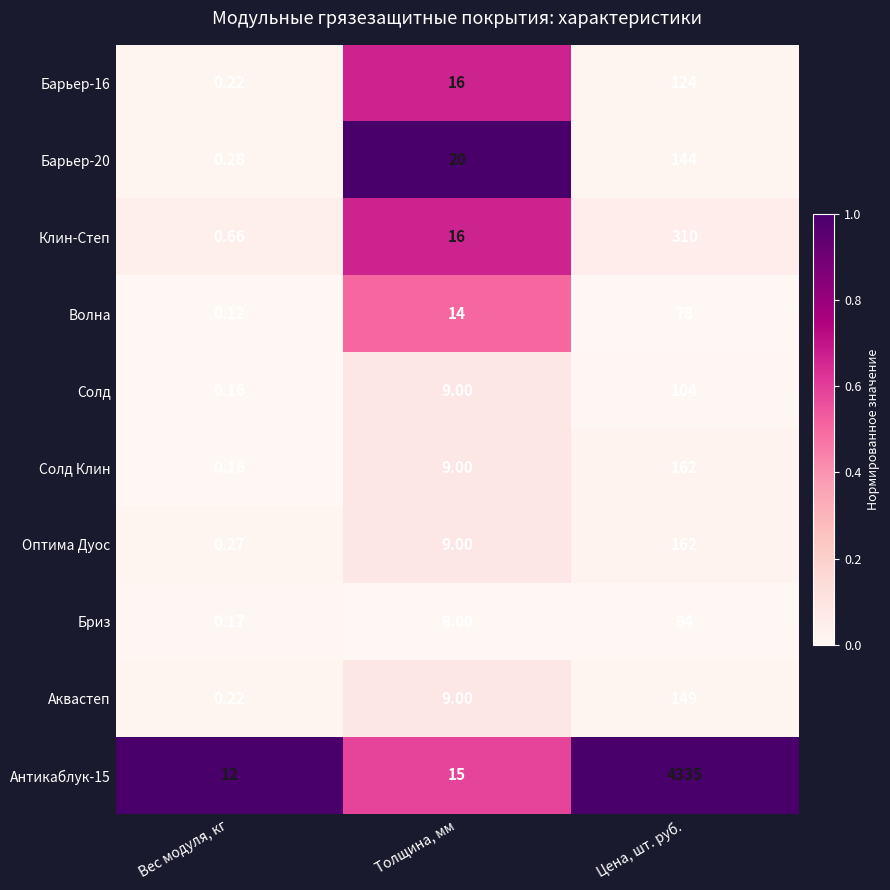

Which label corresponds to the smallest value in the chart?

Вес модуля, кг